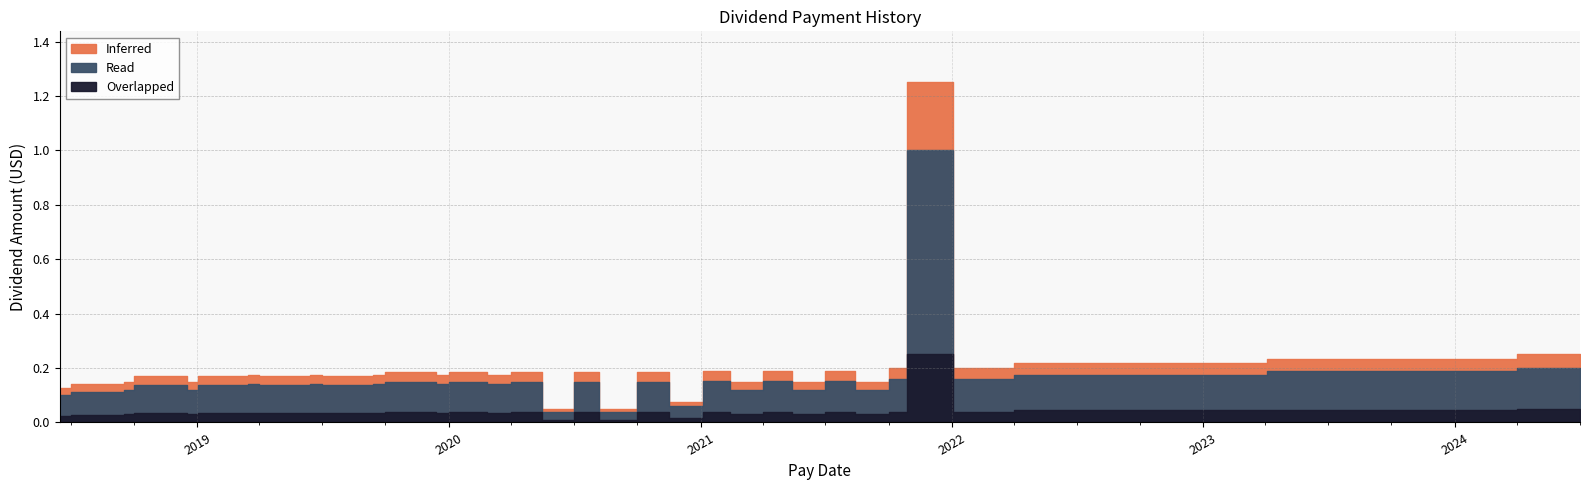

Rank the series by their maximum value, from highest to lowest.

Inferred, Read, Overlapped